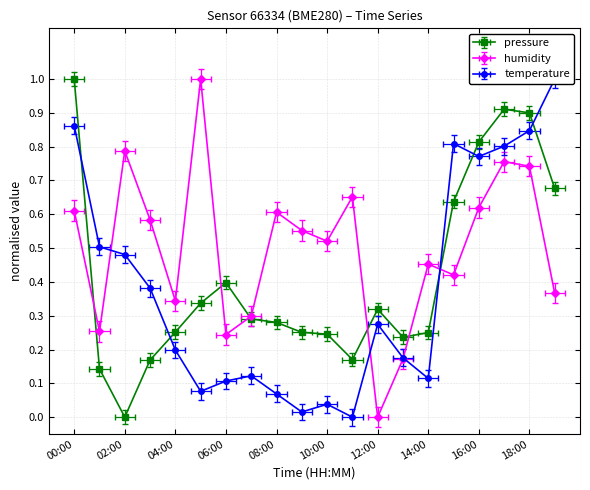

What is the difference between the maximum and minimum values in the humidity series?

1.0